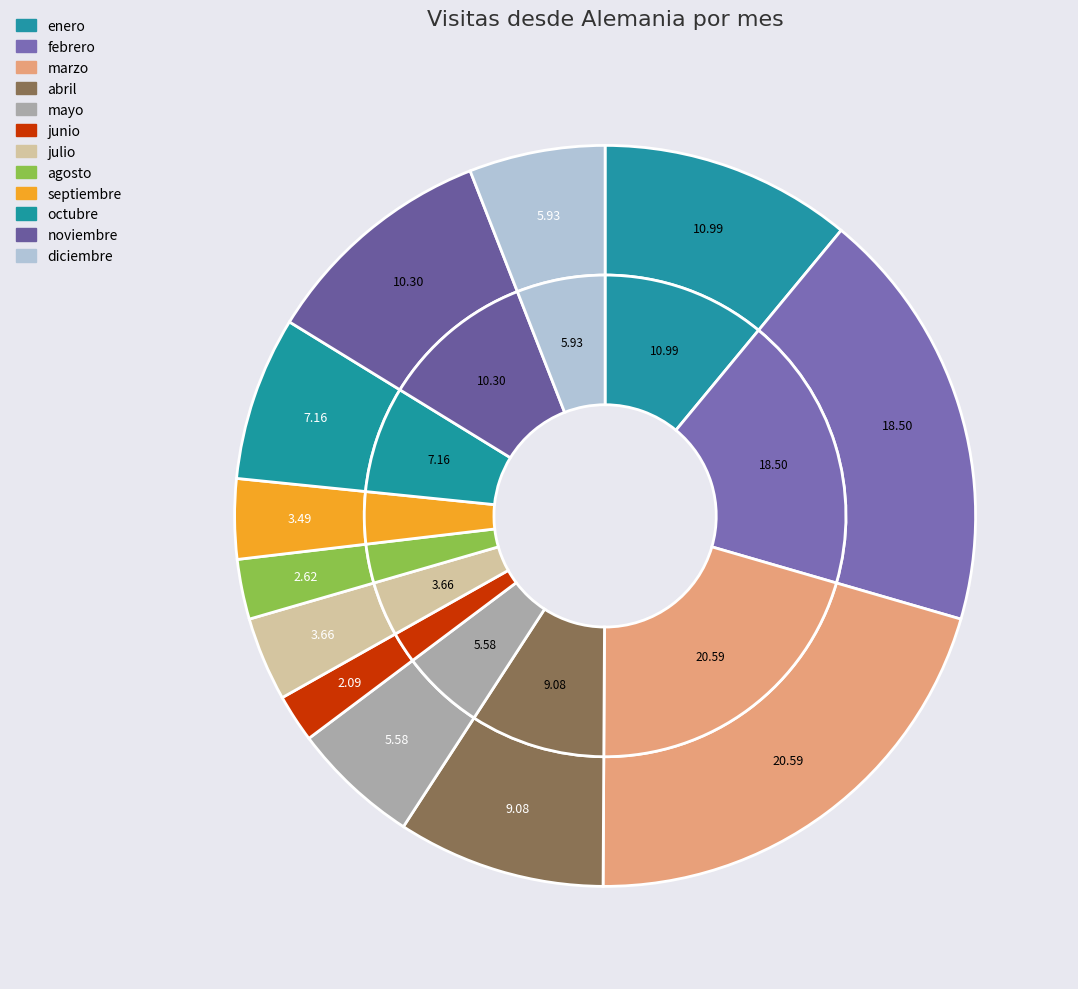

Is it true that marzo is 21% of the pie?

True